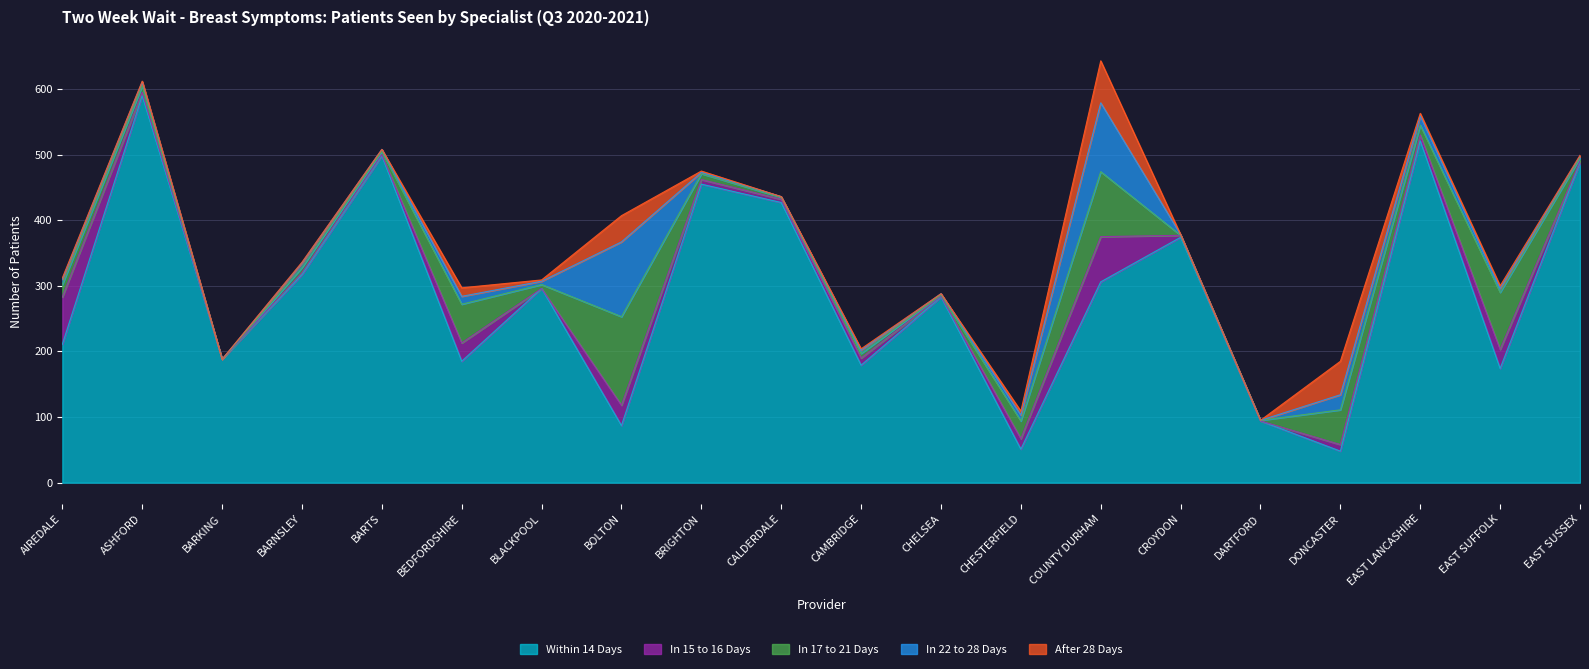

How many data points does each series have?

20